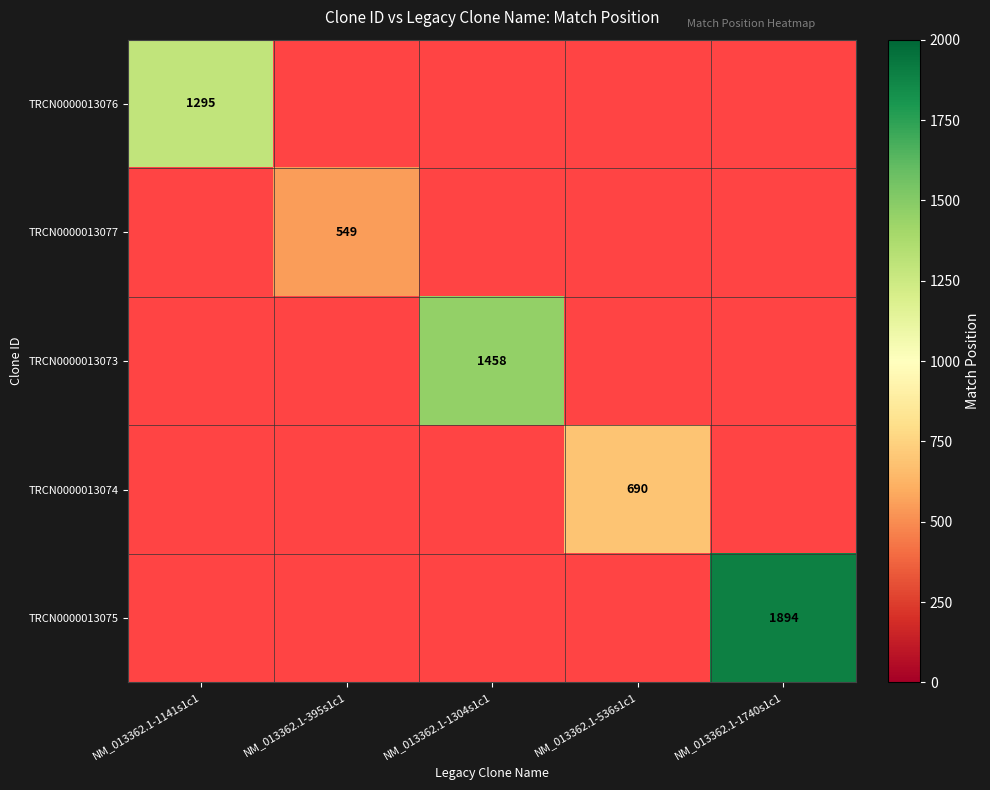

True or false: TRCN0000013075 has a value of 1894 at NM_013362.1-1740s1c1.

True